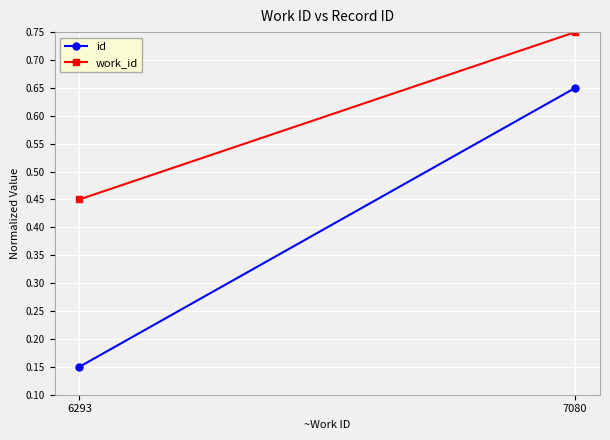

What is the total value across all series at 7080?

1.4